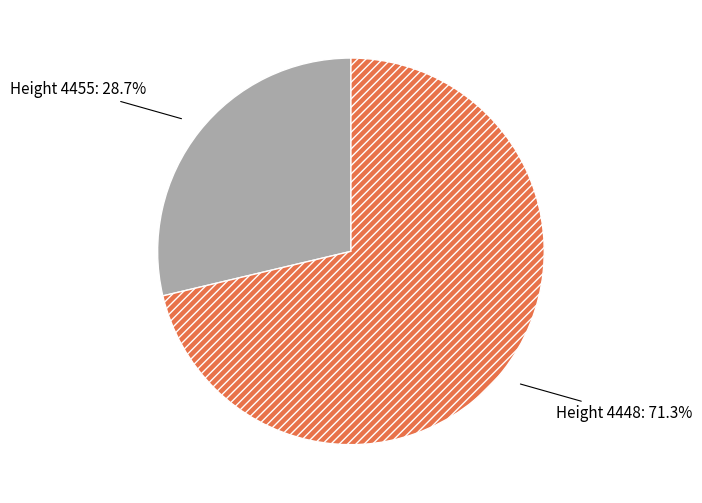

To the nearest percent, what is the difference between the largest and smallest slice percentages?

43%